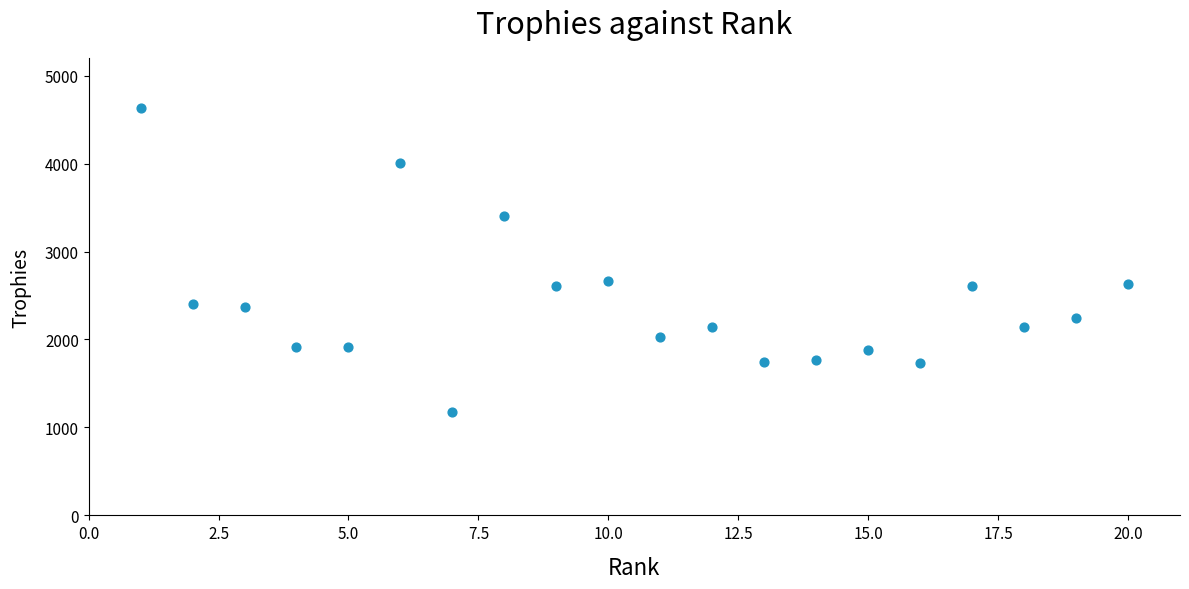

What is the range of Y values (max minus min)?

3452